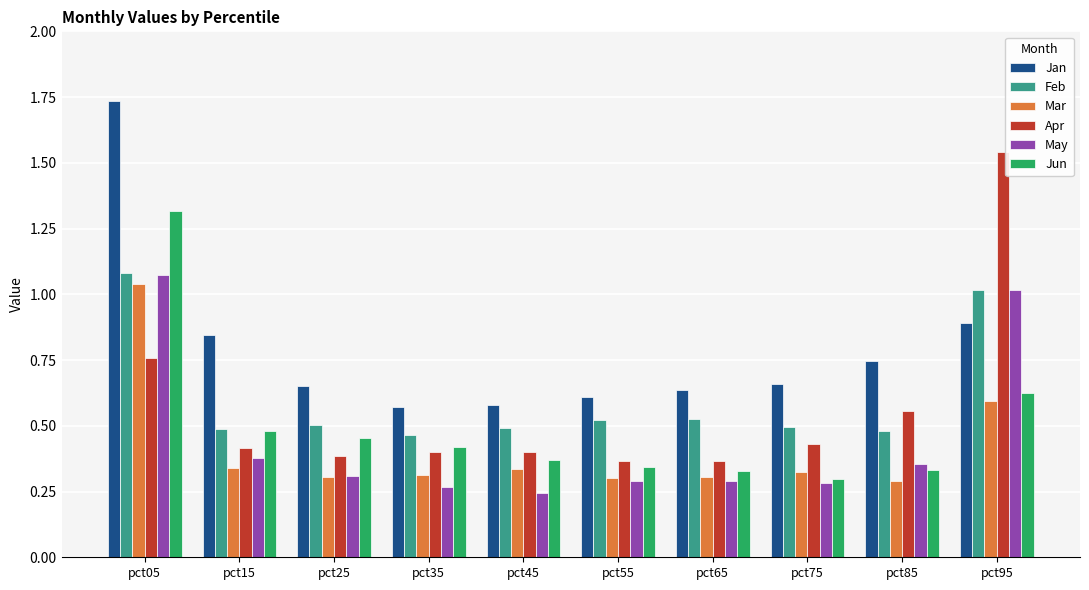

What is the sum of the Apr values at pct15 and pct05?

1.2